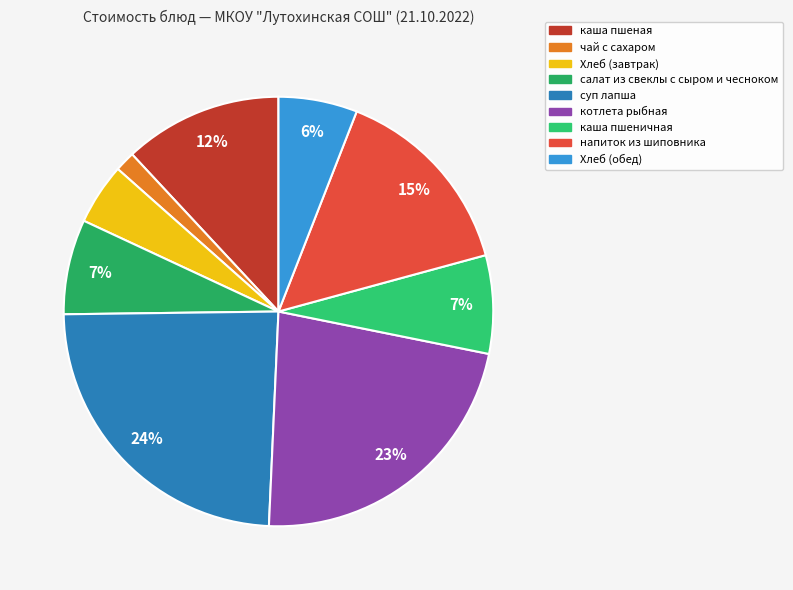

Is it true that Хлеб (завтрак) is 19% of the pie?

False